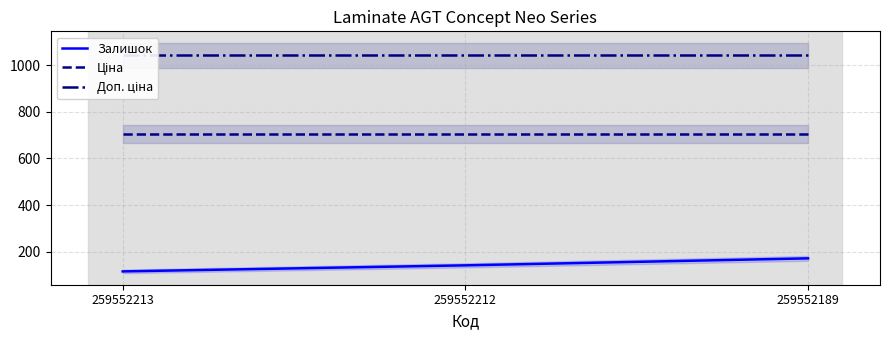

What is the greatest value displayed?

1042.0